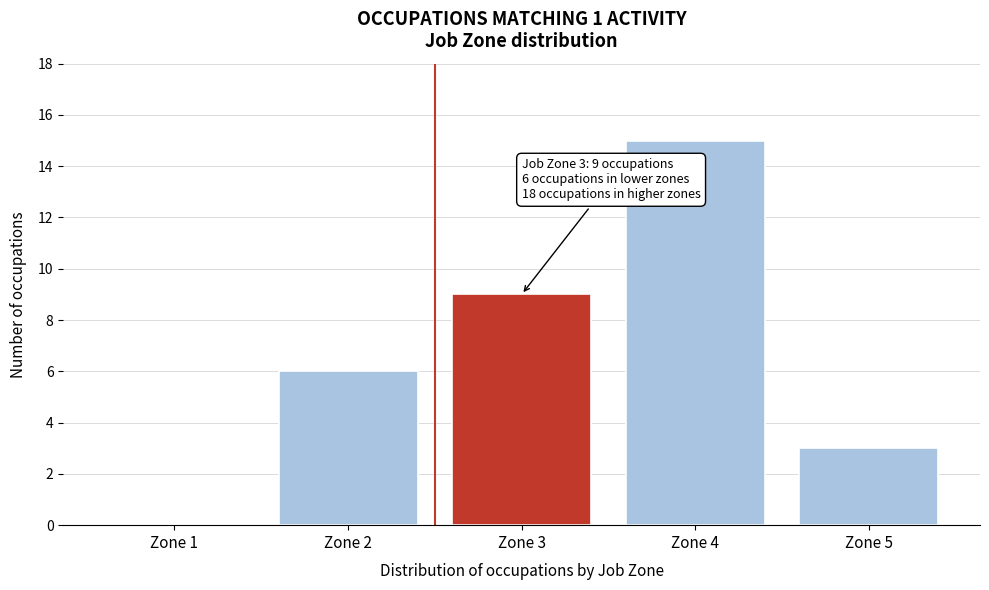

Reading right to left, transcribe all the data shown in this chart.

Zone 5=3	Zone 4=15	Zone 3=9	Zone 2=6	Zone 1=0